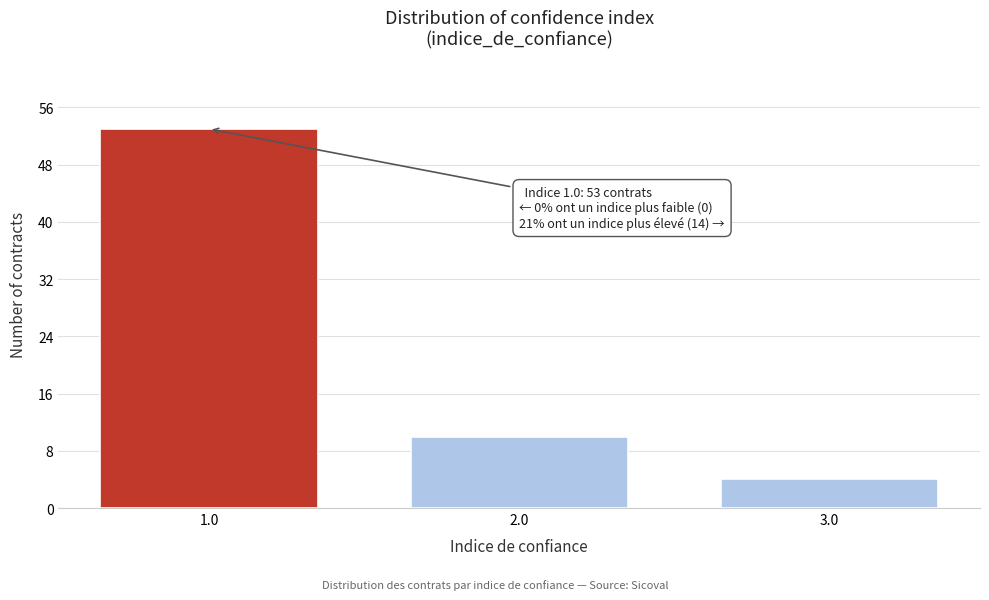

Reading right to left, list all the values displayed in this chart.

3.0=4	2.0=10	1.0=53